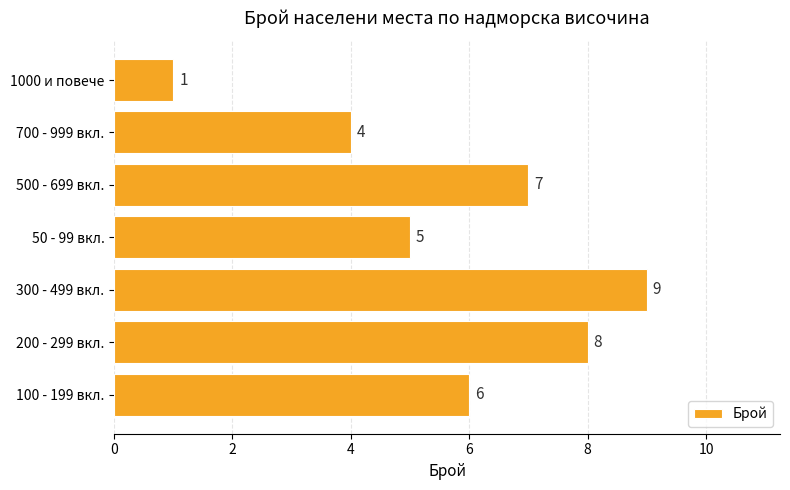

What is the greatest value displayed?

9